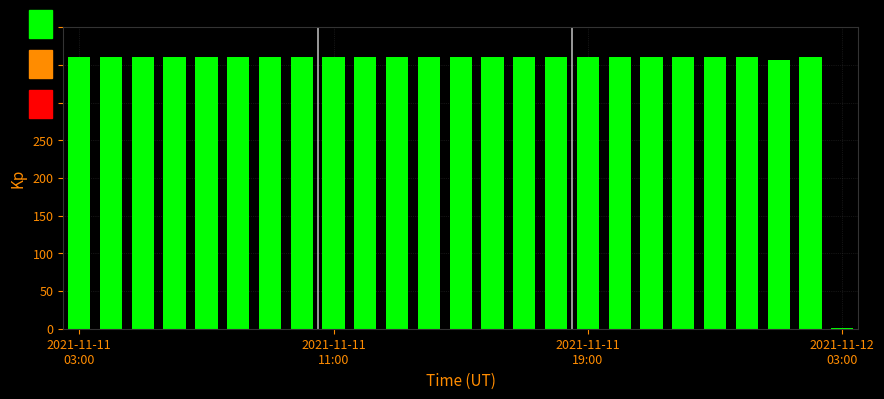

What is the sum of all values?

8637